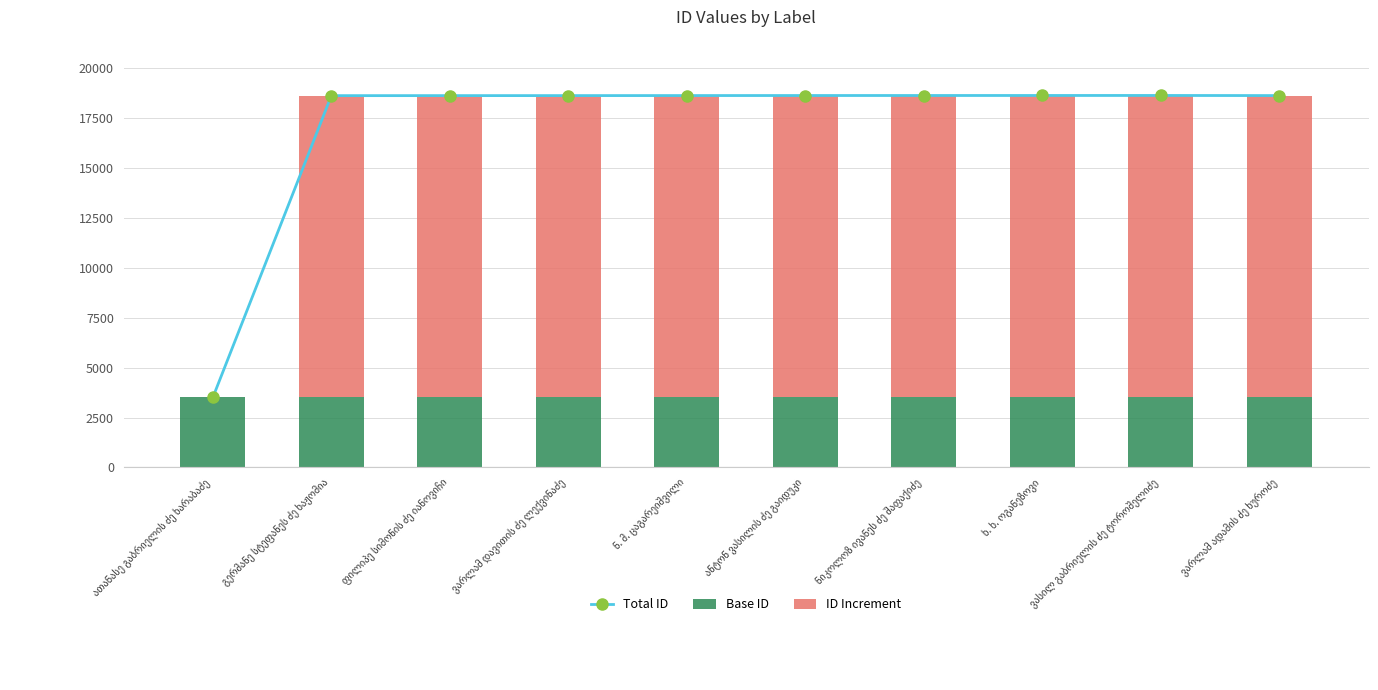

What is the sum of all Base ID values?

35060